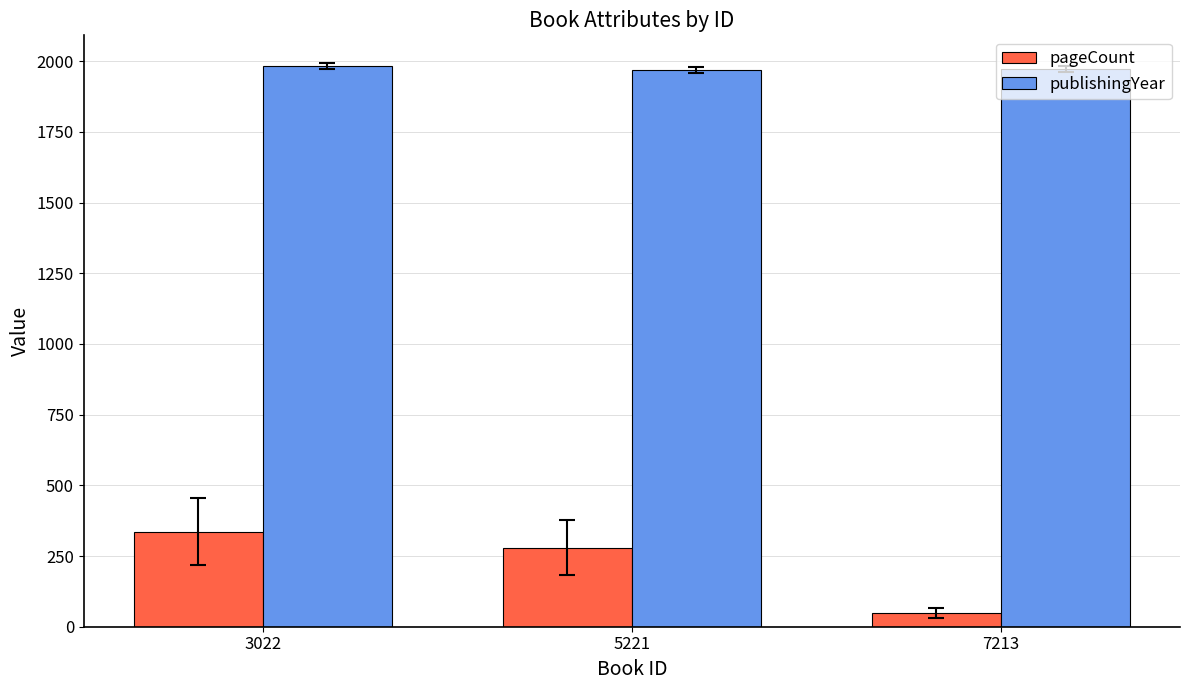

At how many categories does at least one series exceed 211?

3